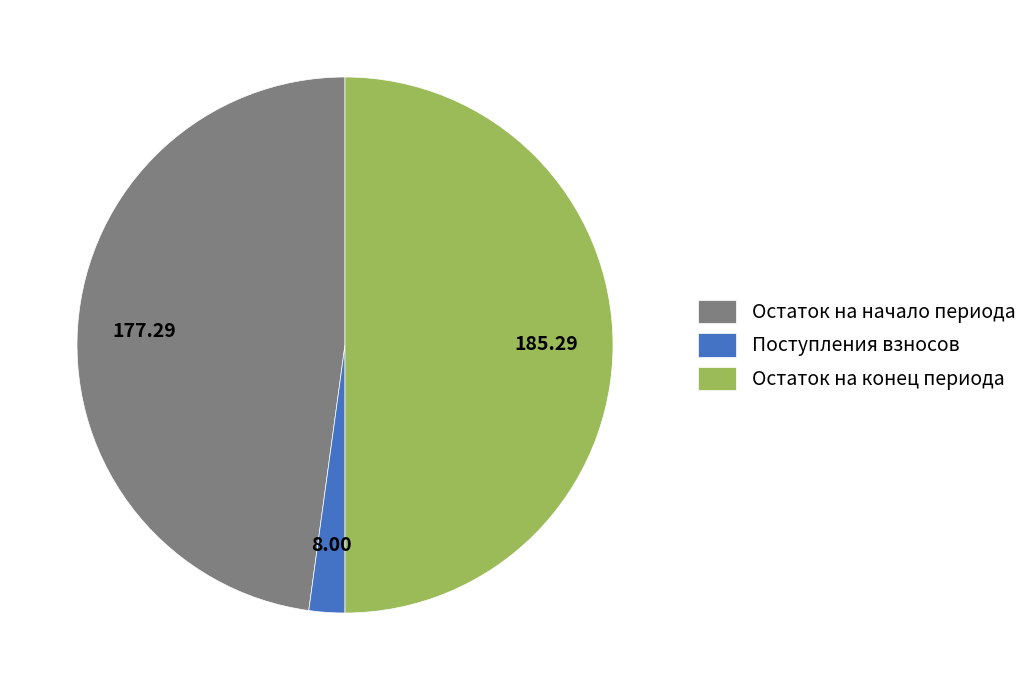

Does Остаток на начало периода account for over 50% of the chart?

No